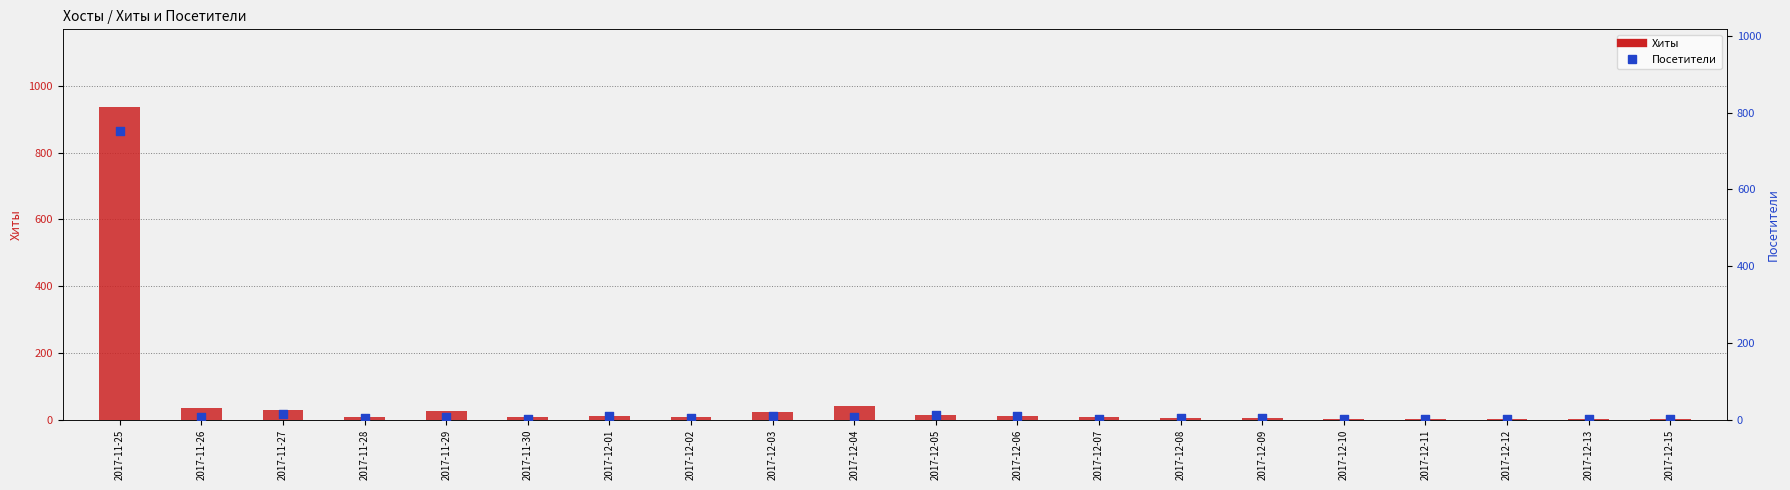

At which category is the sum across all series the highest?

2017-11-25